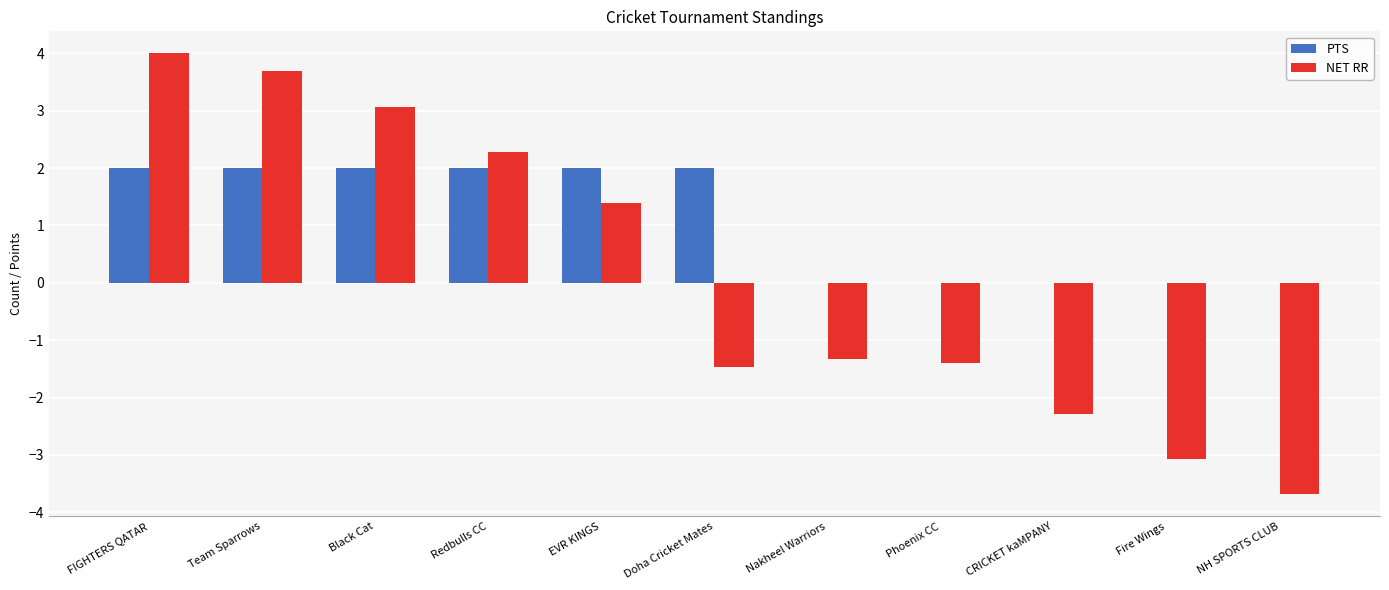

Between Nakheel Warriors and Fire Wings, which series saw the biggest shift?

NET RR